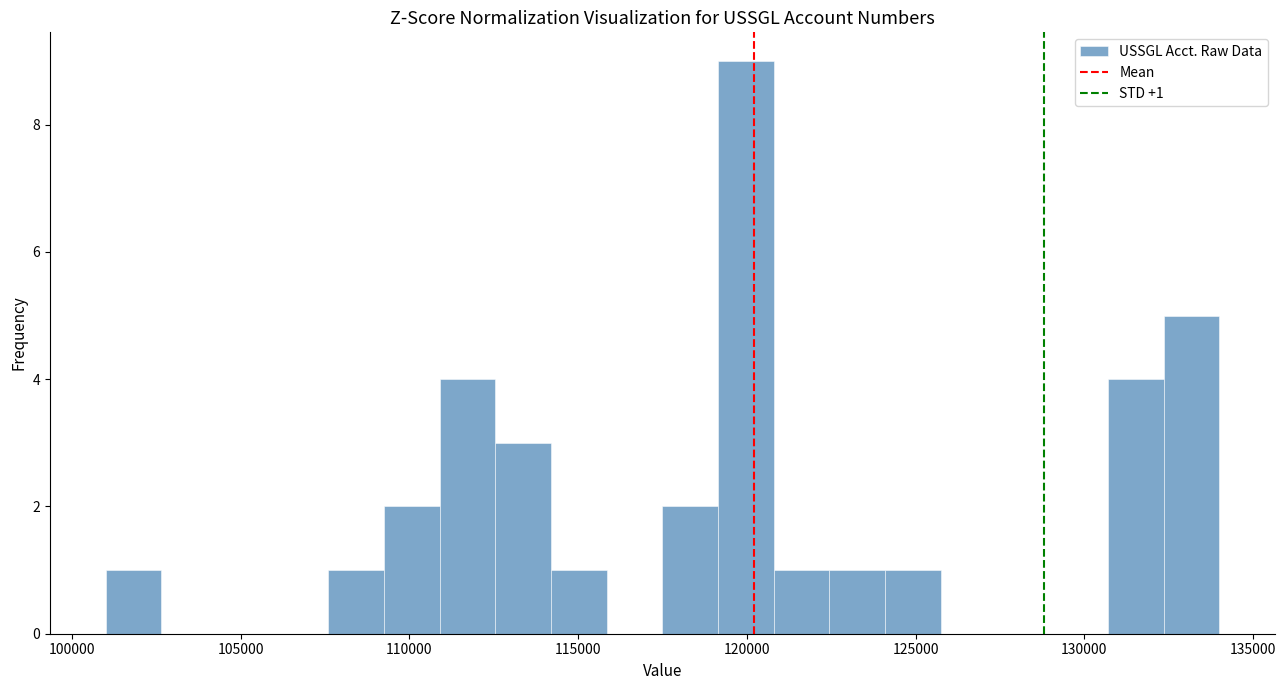

Around what value on the x-axis is the tallest bar? Give the approximate position of its centre, as read against the axis.

120000